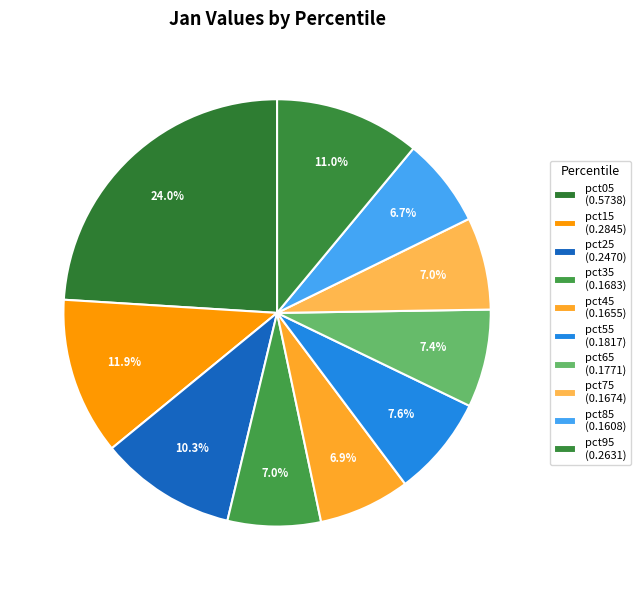

What is the smallest slice in the pie chart?

pct85